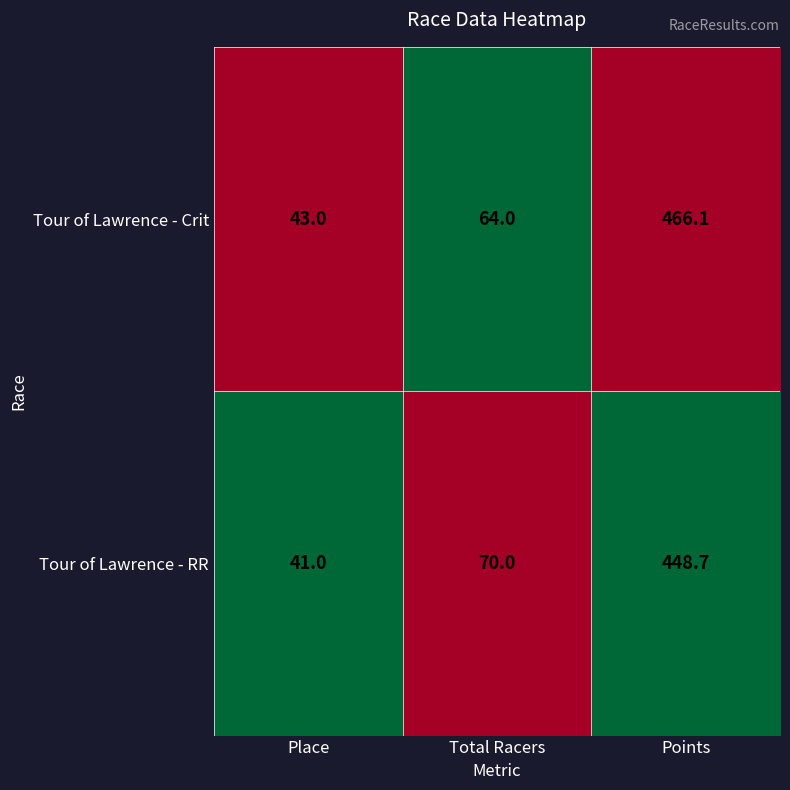

What is the spread (max minus min) of values at Place?

2.0